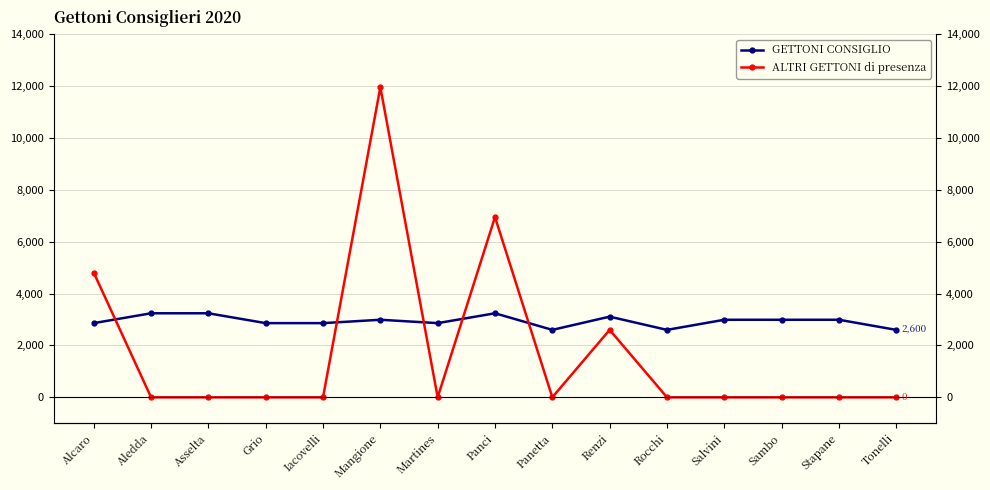

True or false: ALTRI GETTONI di presenza and GETTONI CONSIGLIO cross at least once.

True